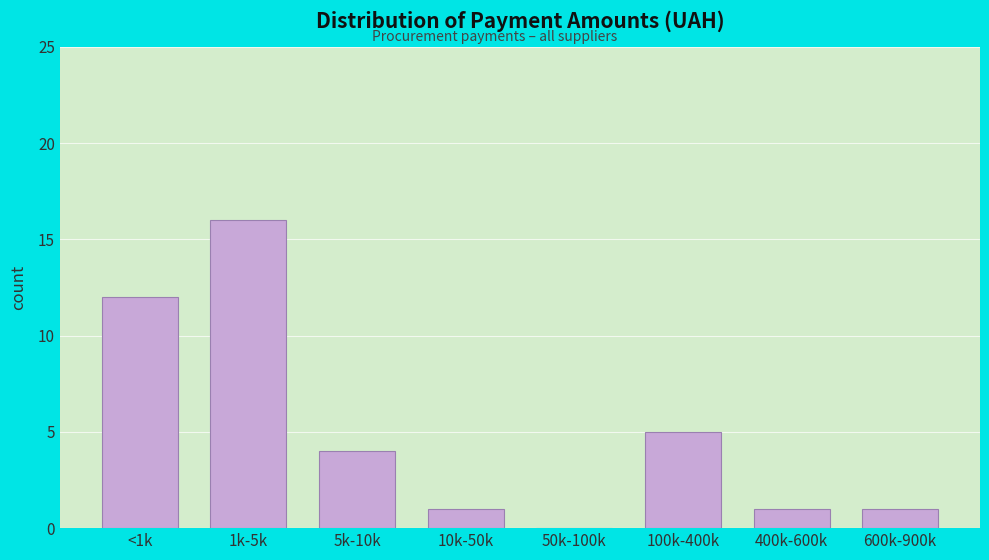

Reading right to left, transcribe all the data shown in this chart.

600k-900k=1	400k-600k=1	100k-400k=5	50k-100k=0	10k-50k=1	5k-10k=4	1k-5k=16	<1k=12